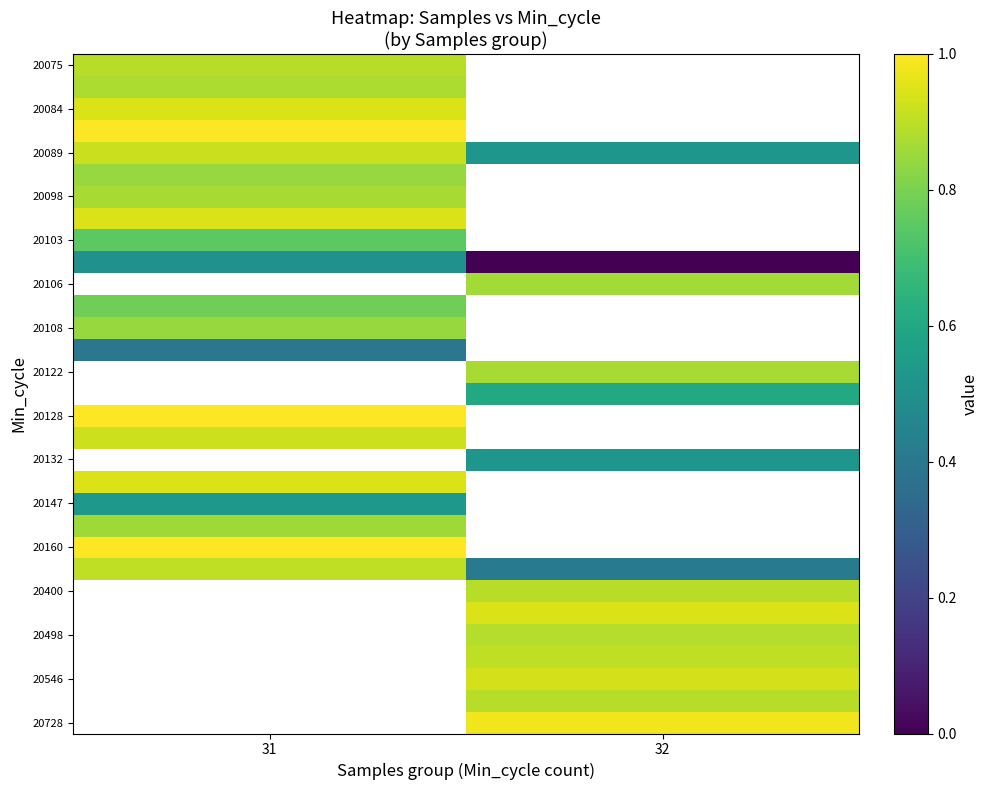

Is it true that 20098 equals 1.2 at 31?

False